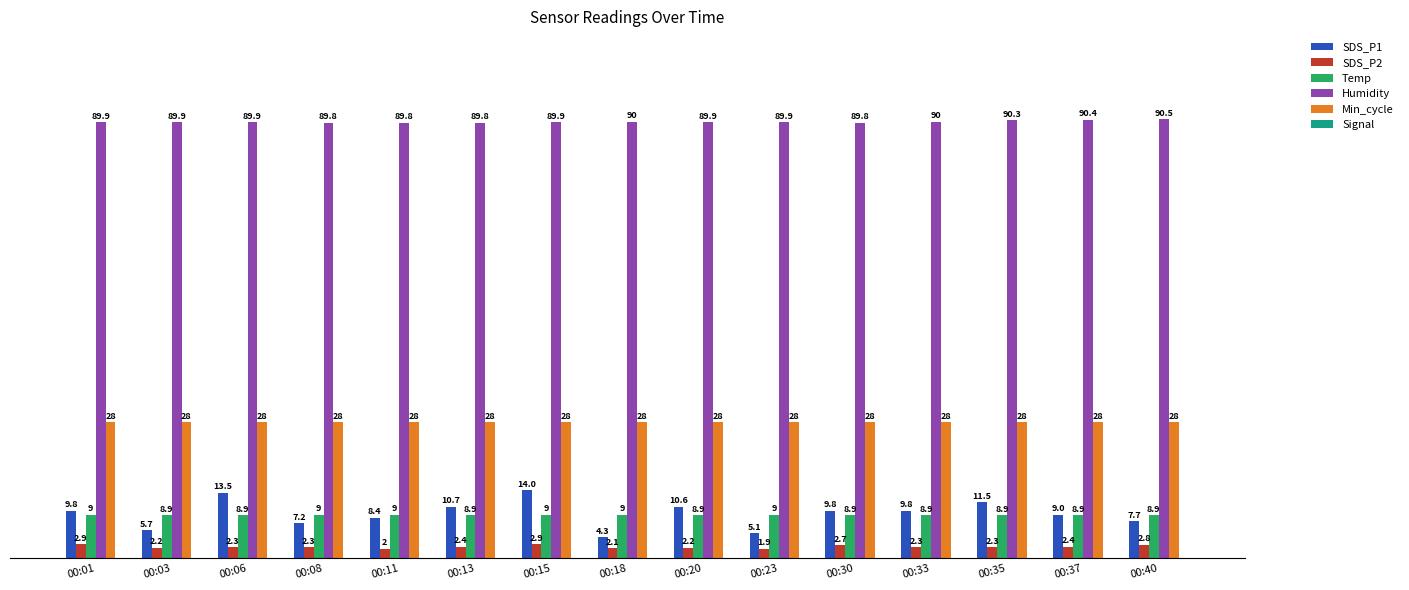

What is the value of the SDS_P2 bar at the 7th from the left?

2.9